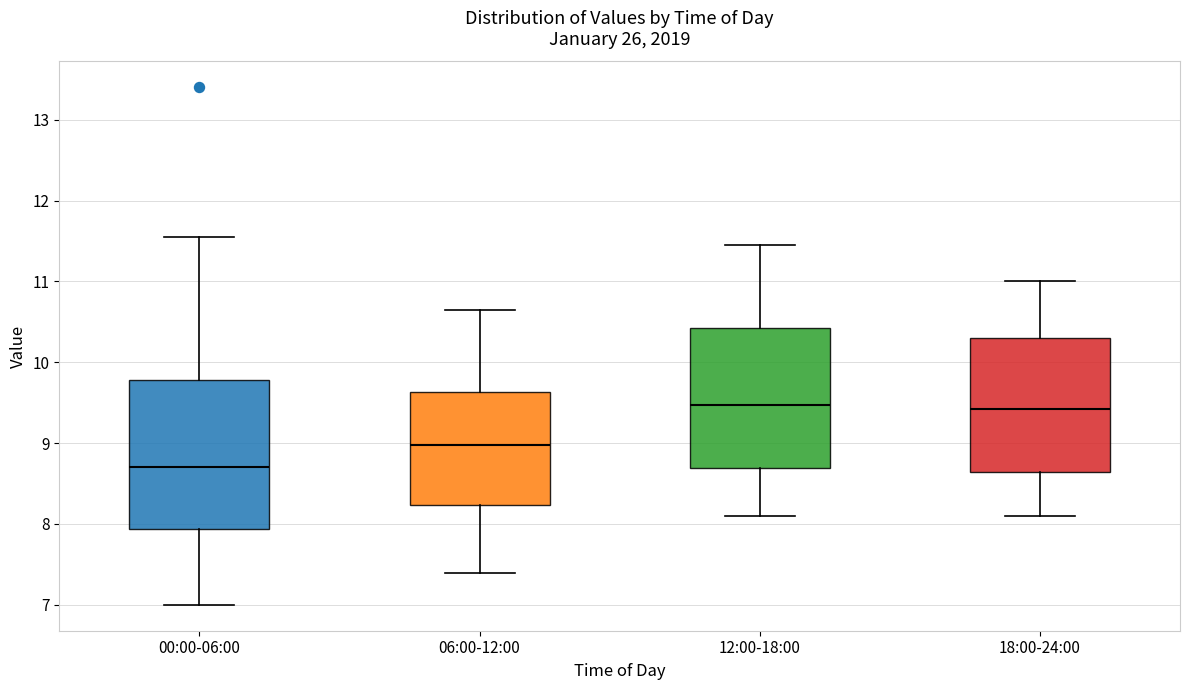

Where is the lower edge of the box for 18:00-24:00 on the y-axis? The values are not printed on the chart, so give them approximately, as read against the axis.

8.6